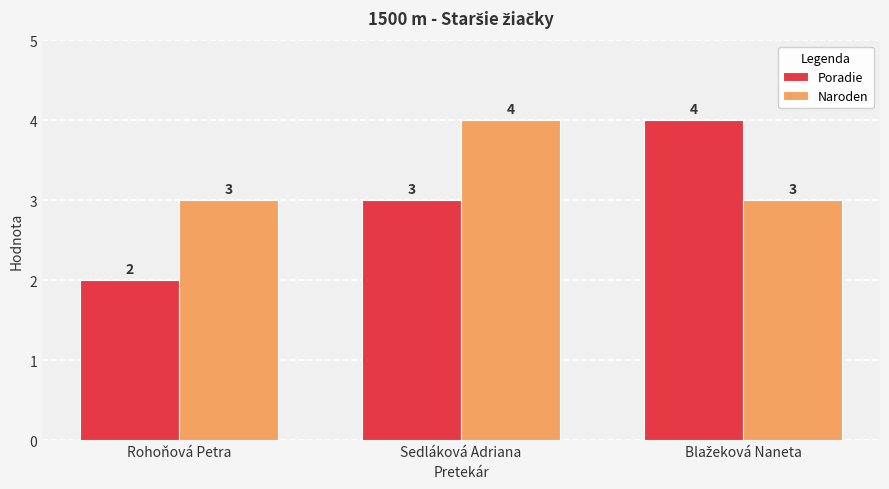

How many data points in Poradie are less than 3?

1